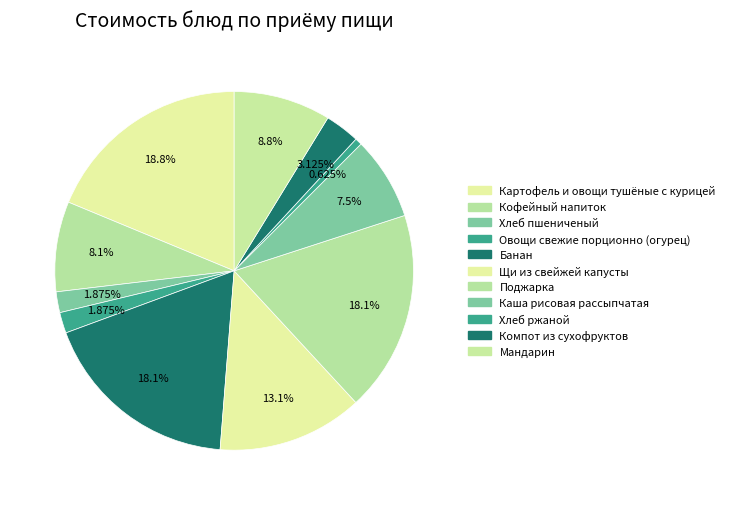

How many slices are in this pie chart?

11